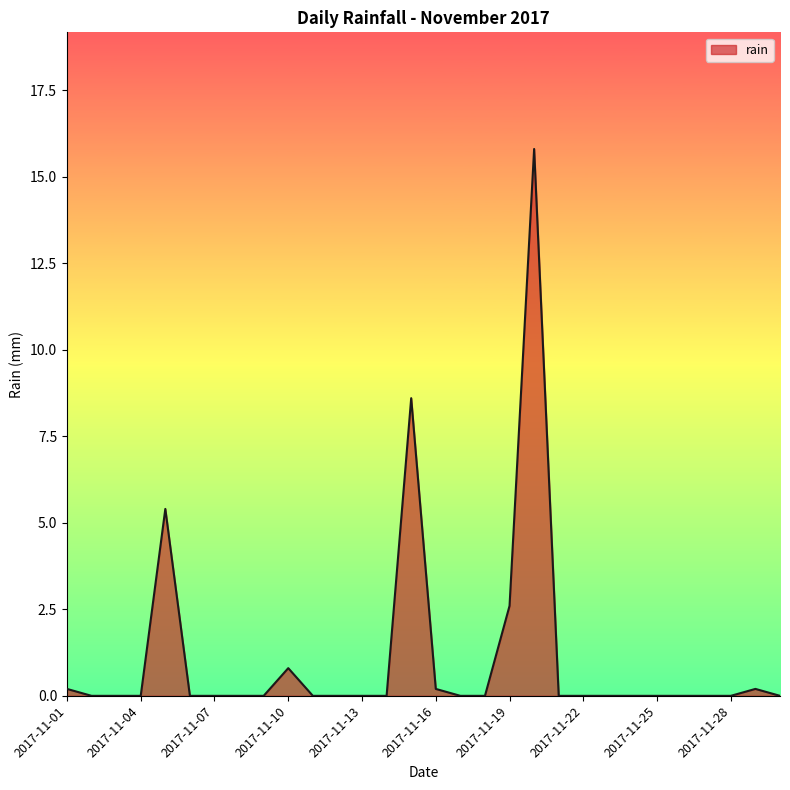

What is the greatest value displayed?

15.8